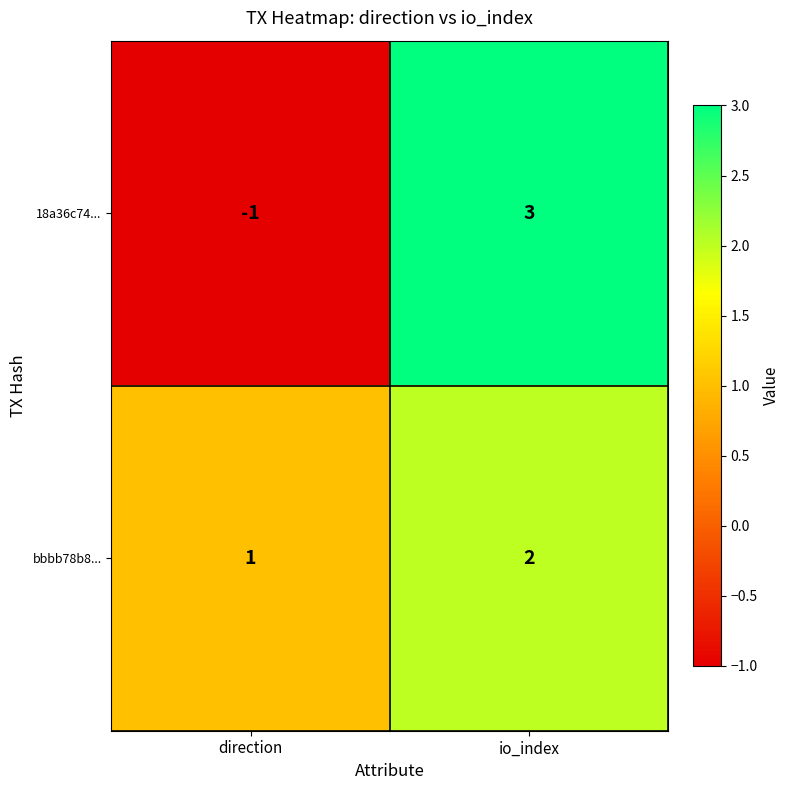

What is the difference between the 18a36c74... values at io_index and direction?

4